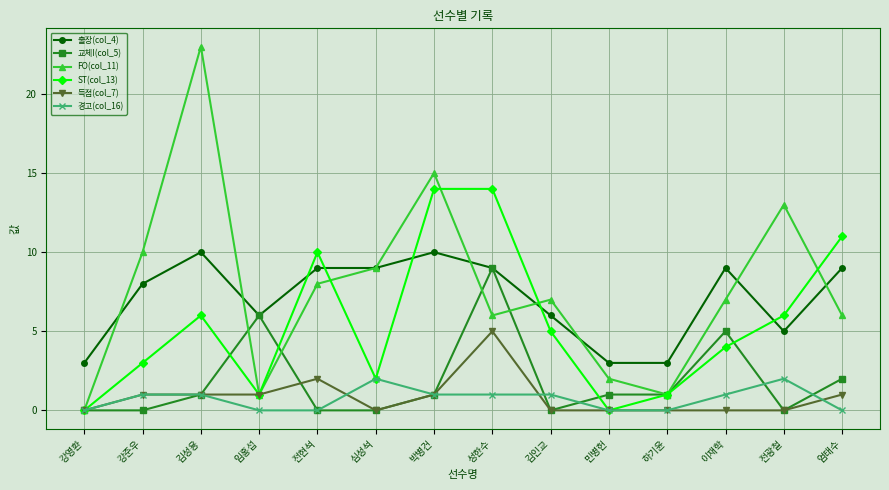

Where does the FO(col_11) series first go above 7?

강준우